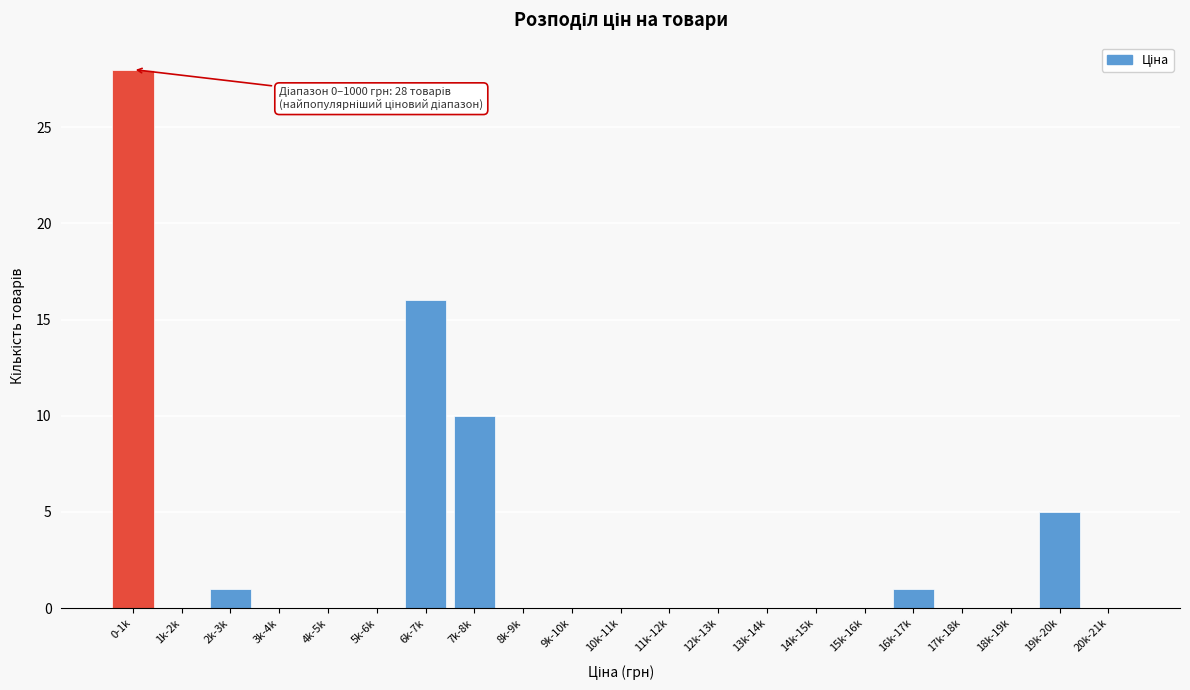

Reading left to right, list all the values displayed in this chart.

0-1k=28	1k-2k=0	2k-3k=1	3k-4k=0	4k-5k=0	5k-6k=0	6k-7k=16	7k-8k=10	8k-9k=0	9k-10k=0	10k-11k=0	11k-12k=0	12k-13k=0	13k-14k=0	14k-15k=0	15k-16k=0	16k-17k=1	17k-18k=0	18k-19k=0	19k-20k=5	20k-21k=0